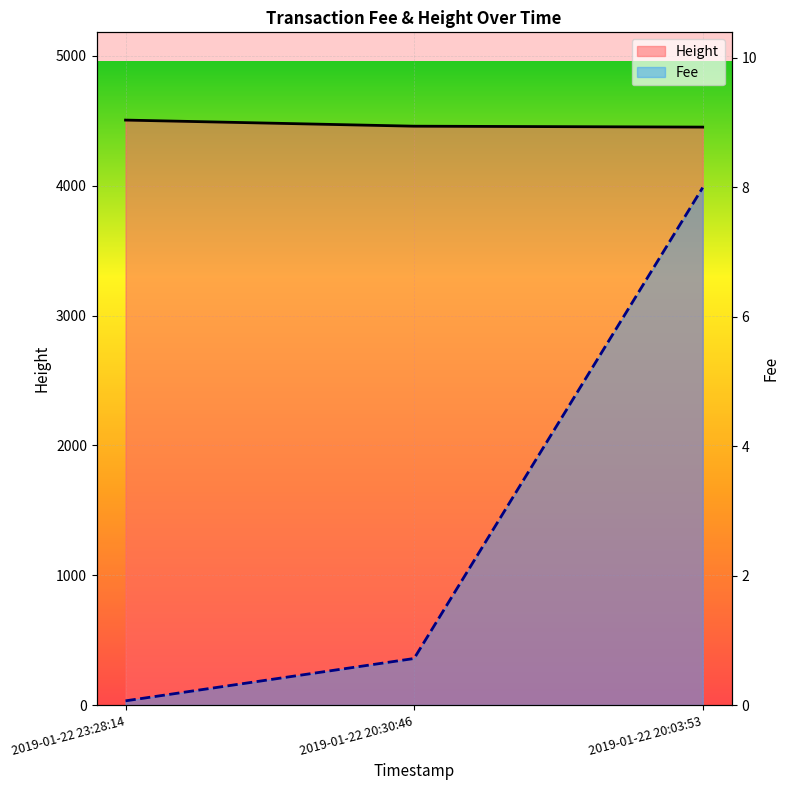

What position from the left is 2019-01-22 20:03:53?

3